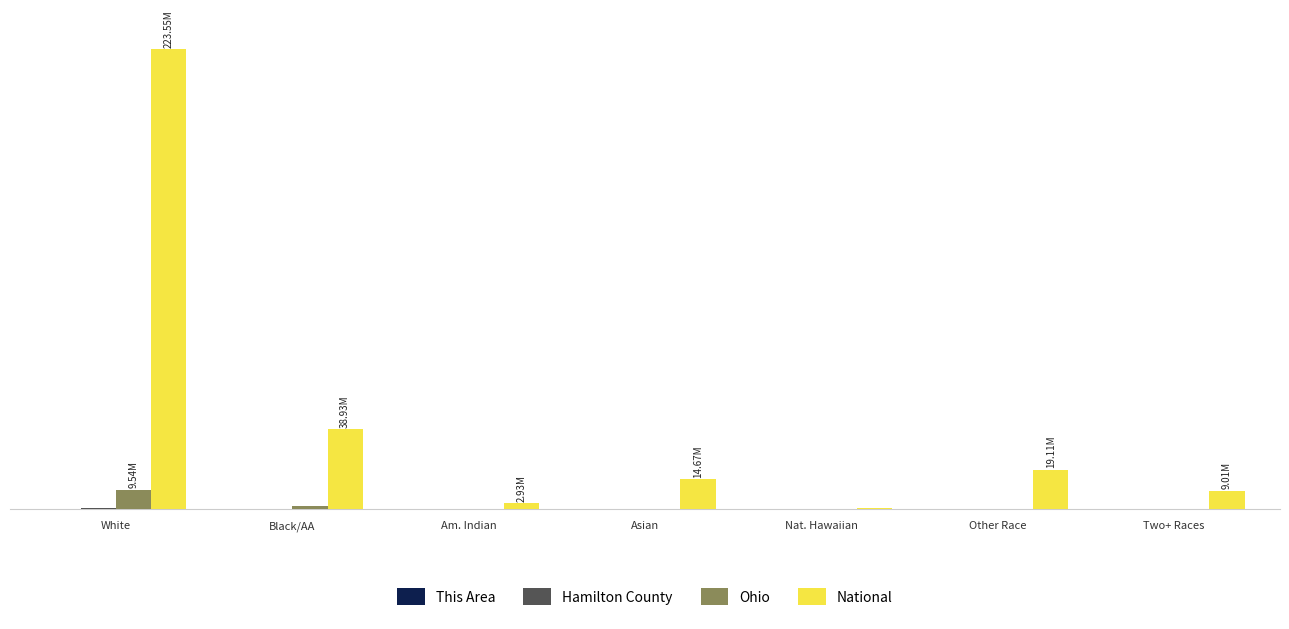

Are the bars horizontal?

No